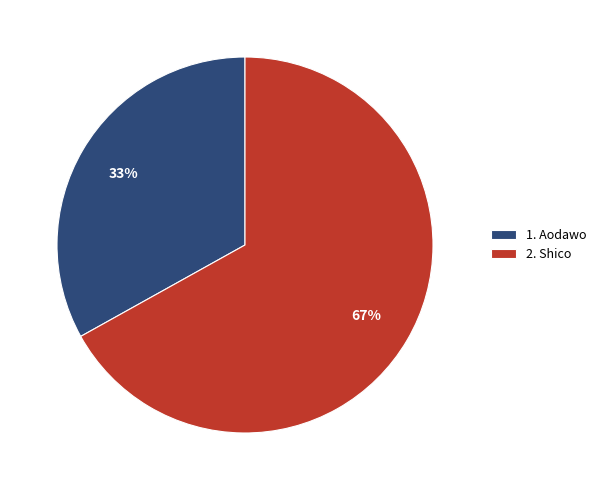

Count the number of slices in the pie.

2